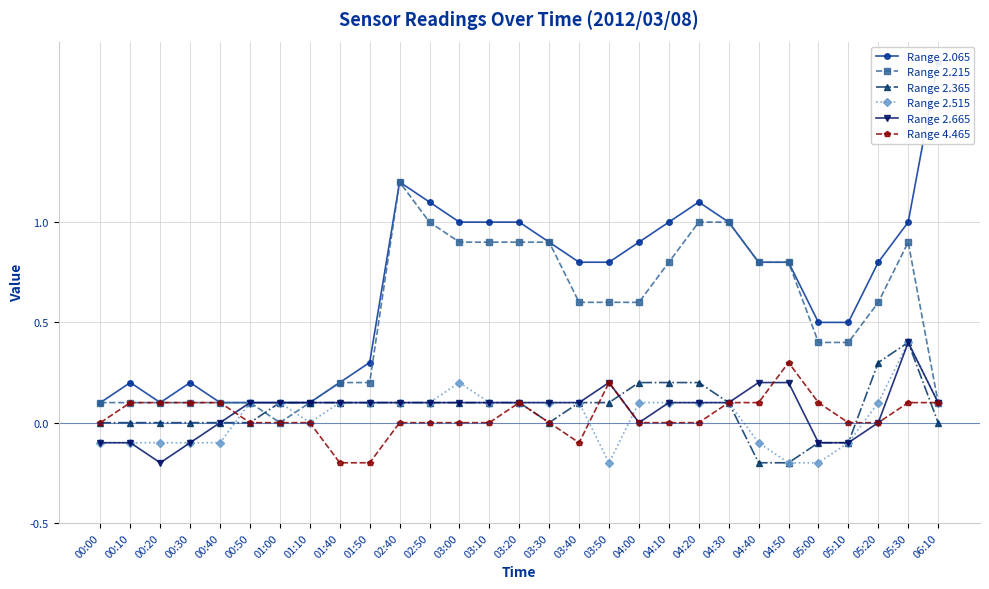

At which category is the sum across all series the highest?

05:30